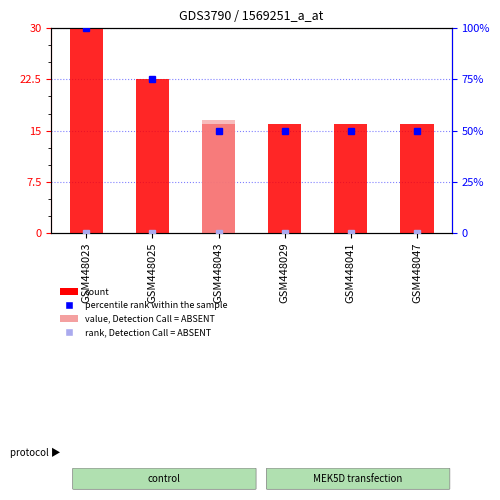

The value of value, Detection Call = ABSENT at GSM448023 is 0.0. True or false?

True